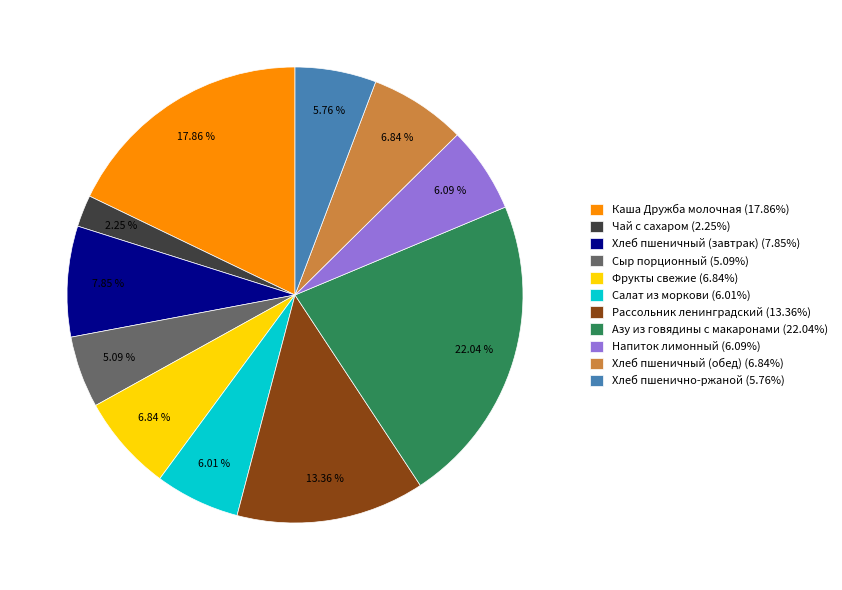

To the nearest percent, what portion does Хлеб пшеничный (обед) represent?

7%